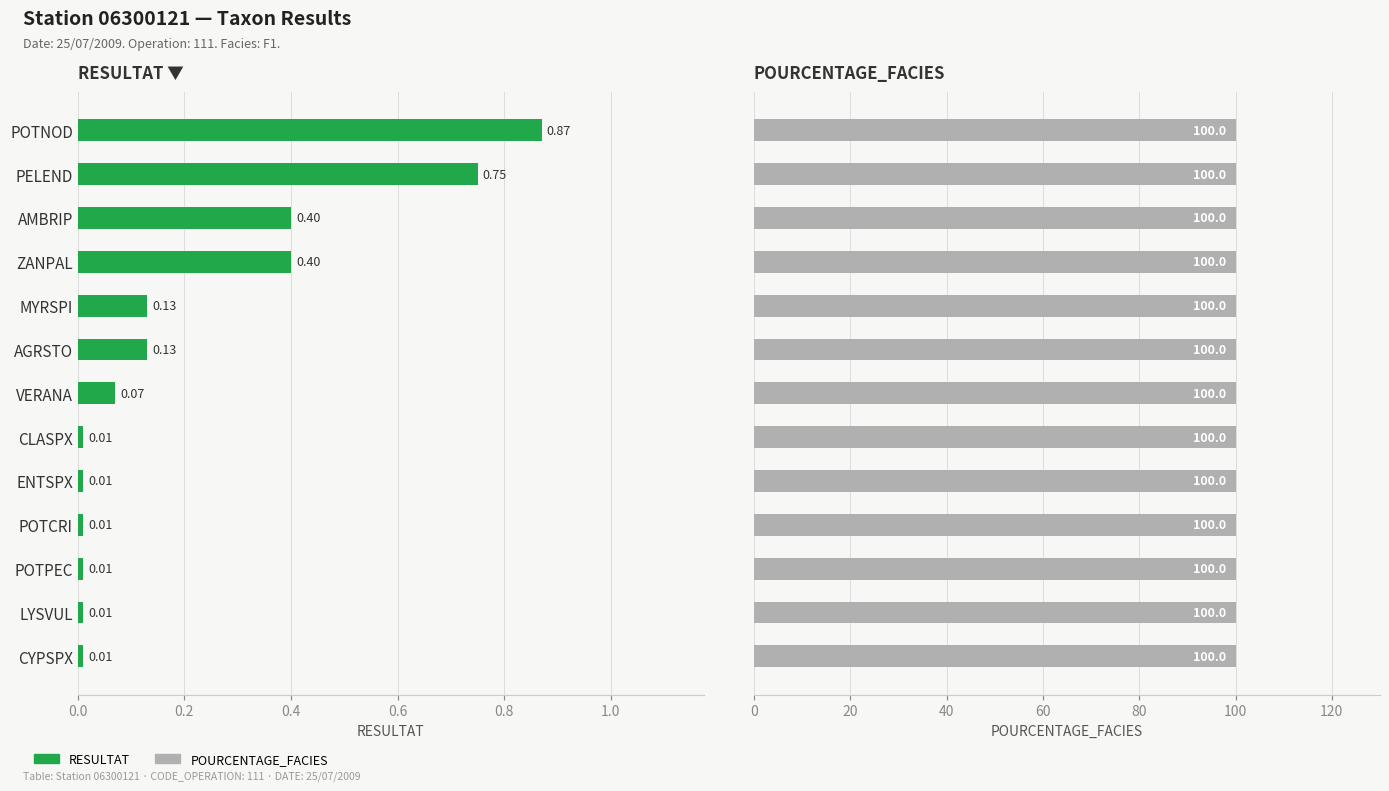

How many data points does each series have?

13